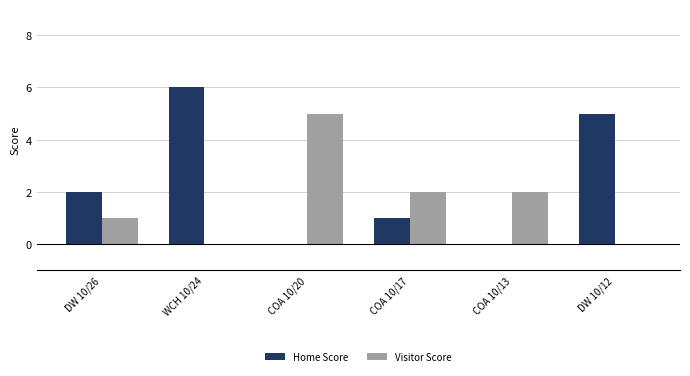

Which series has the largest range (max minus min)?

Home Score